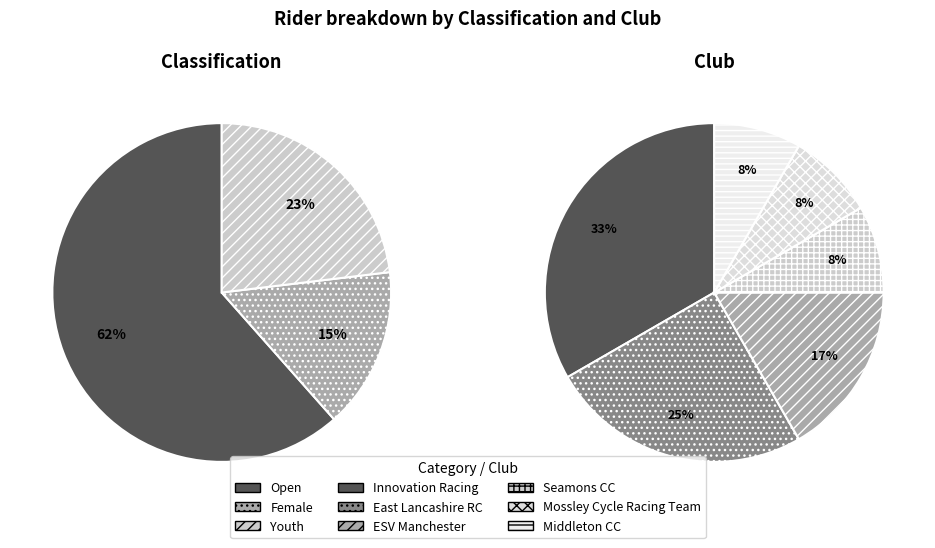

True or false: Youth accounts for 23% of the total.

True